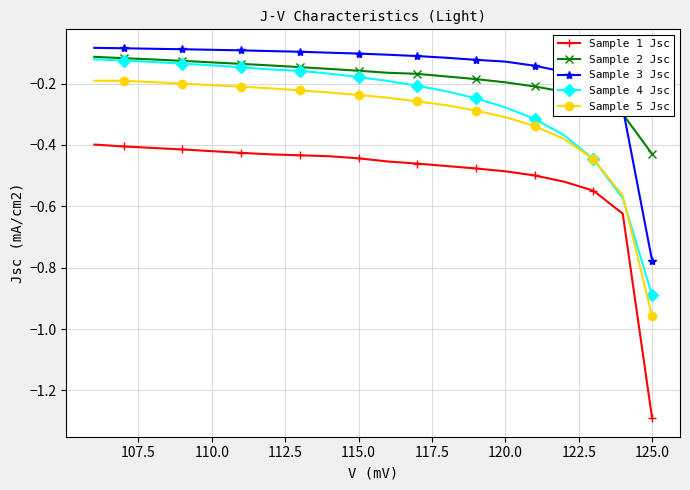

Between 110.0 and 125.0, which series saw the biggest shift?

Sample 1 Jsc